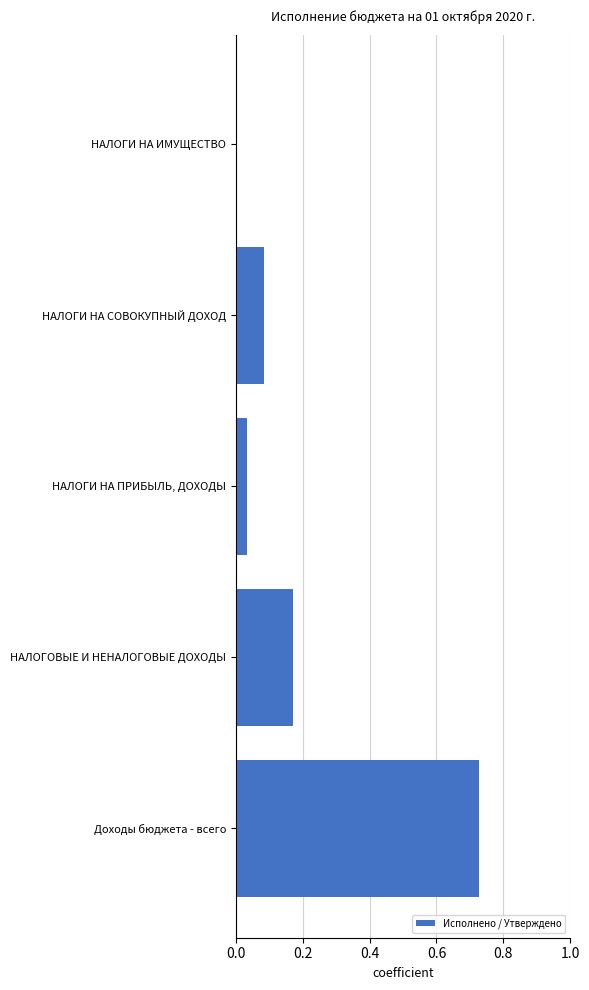

List the labels in order of value, largest first.

Доходы бюджета - всего, НАЛОГОВЫЕ И НЕНАЛОГОВЫЕ ДОХОДЫ, НАЛОГИ НА СОВОКУПНЫЙ ДОХОД, НАЛОГИ НА ПРИБЫЛЬ, ДОХОДЫ, НАЛОГИ НА ИМУЩЕСТВО